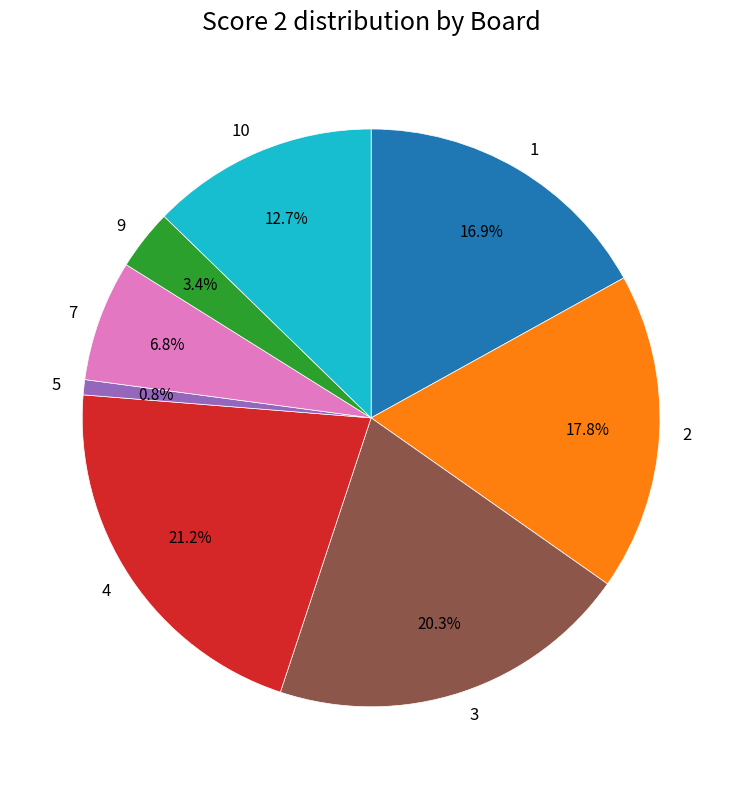

Does any single category account for the majority?

No